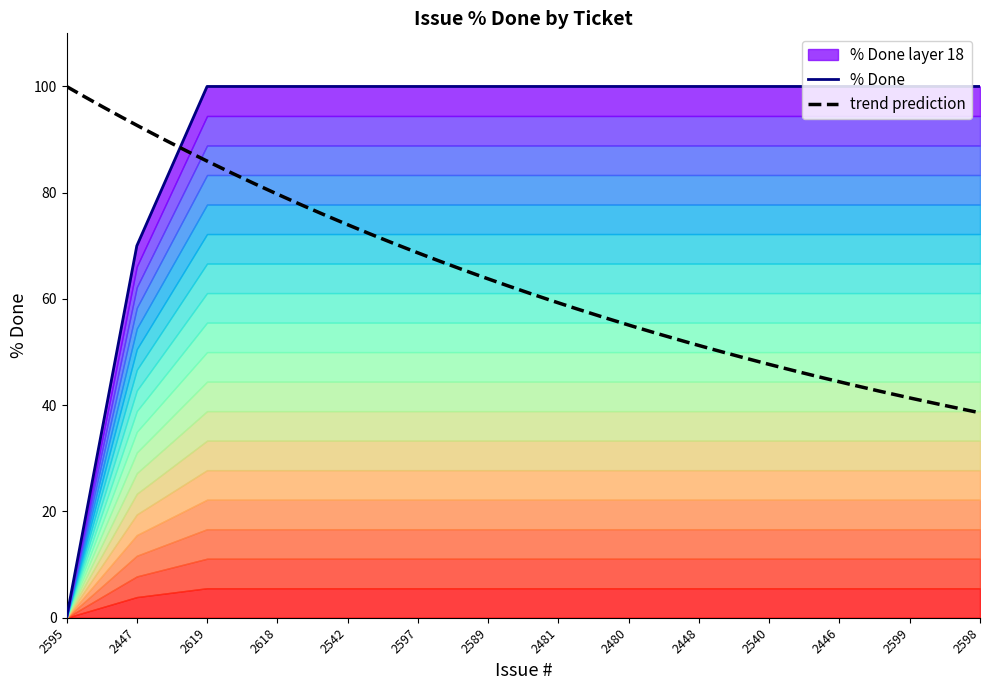

Rank the categories by value from highest to lowest.

2619, 2618, 2542, 2597, 2589, 2481, 2480, 2448, 2540, 2446, 2599, 2598, 2447, 2595